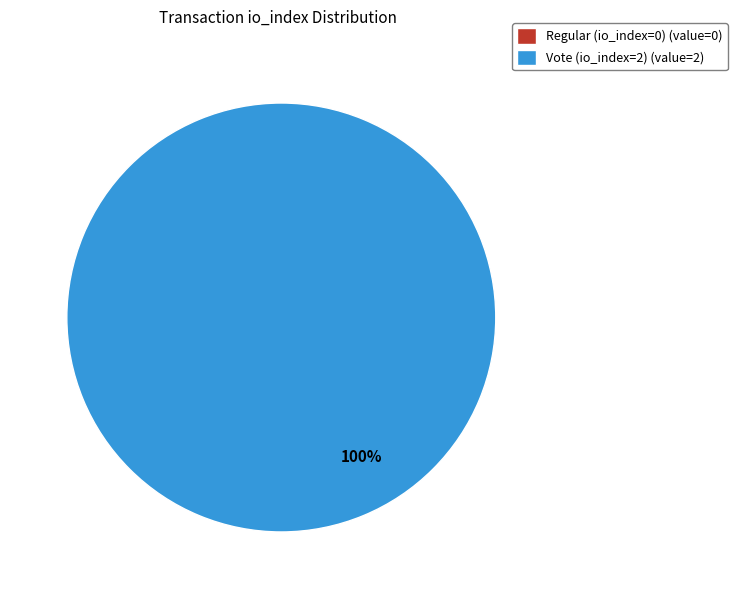

Does Regular (io_index=0) represent more than half of the total?

No